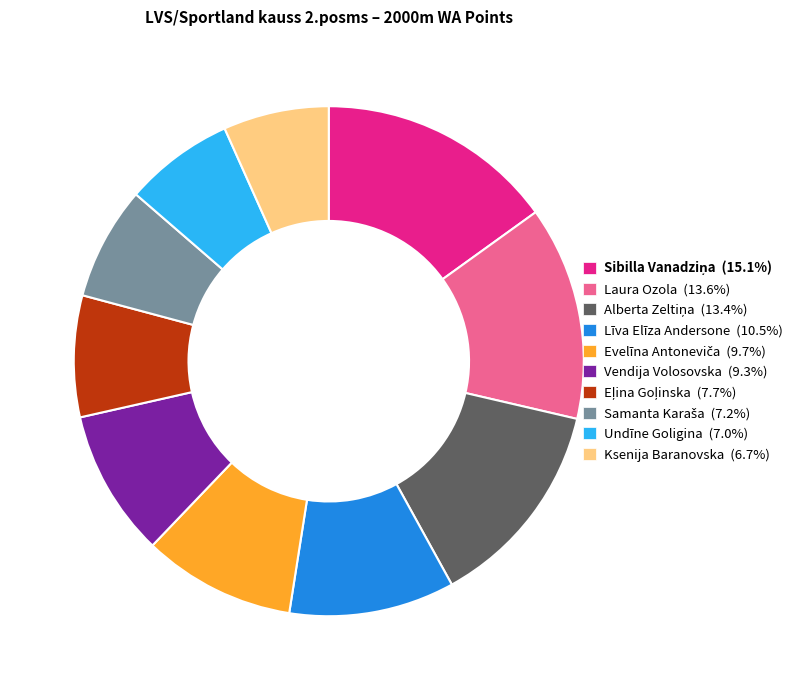

Does any single category account for the majority?

No